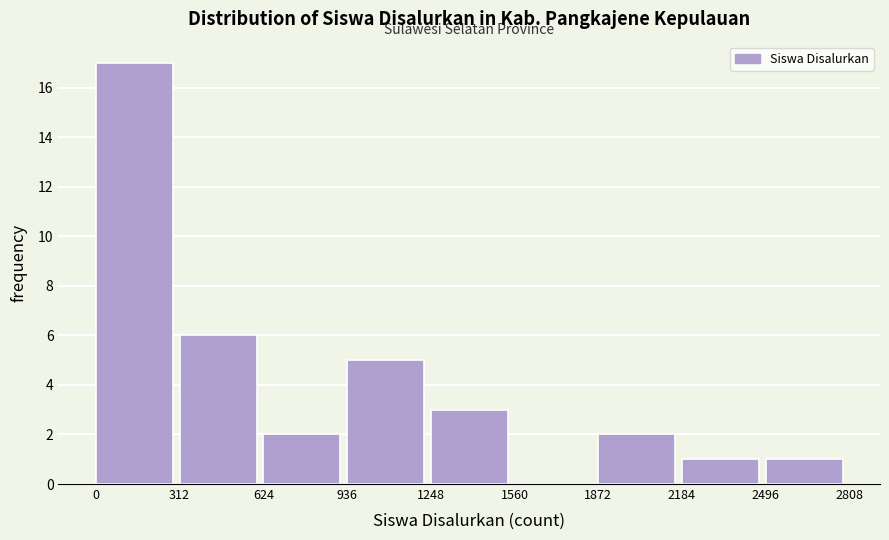

Reading left to right, list every bar in this chart as the range it spans on the x-axis followed by its height. The values are not printed on the chart, so give them approximately, as read against the axis.

0 to 312: 17
312 to 624: 6
624 to 936: 2
936 to 1248: 5
1248 to 1560: 3
1560 to 1872: 0
1872 to 2184: 2
2184 to 2496: 1
2496 to 2808: 1